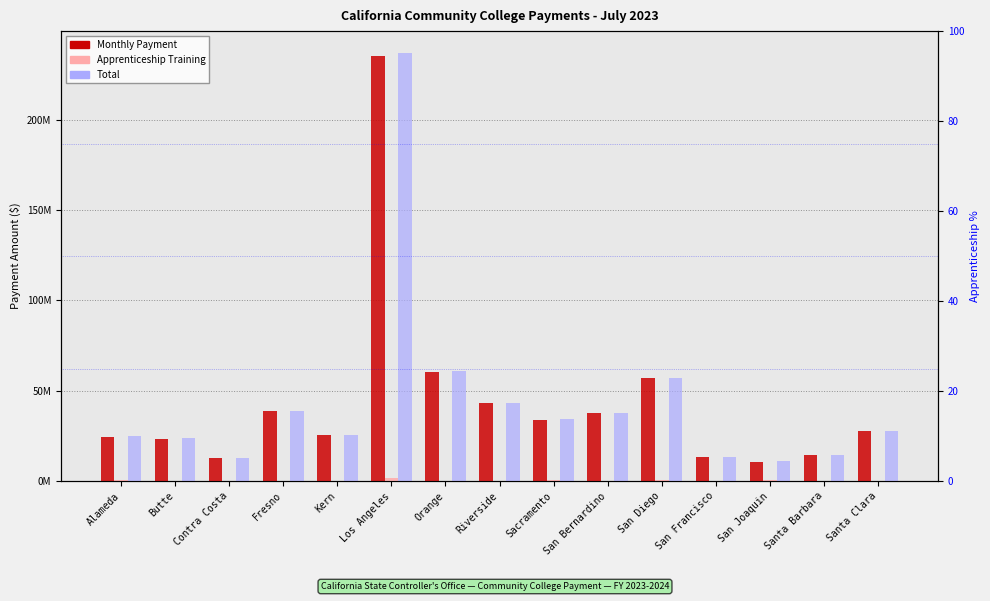

At which category is the sum across all series the highest?

Los Angeles